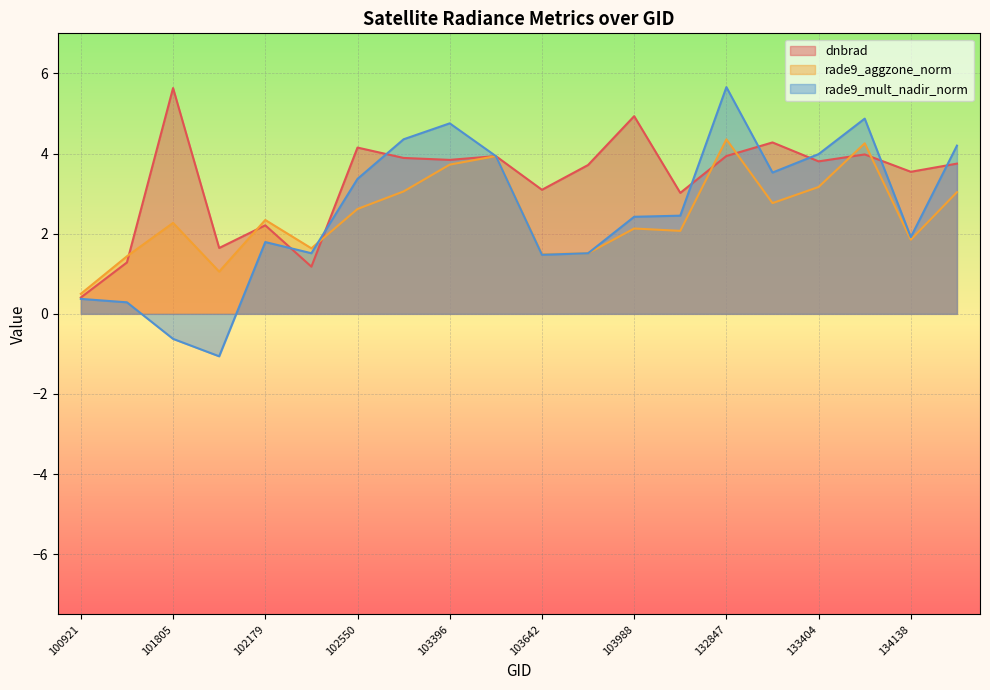

At which category does the chart reach its peak across all series?

132847